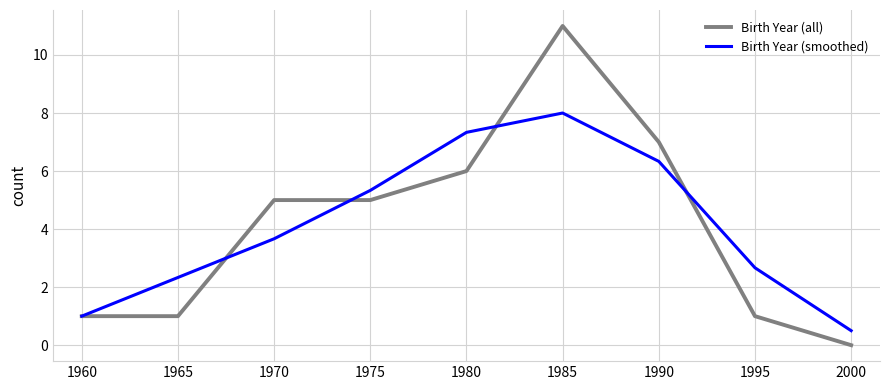

What is the sum of all Birth Year (smoothed) values?

37.2